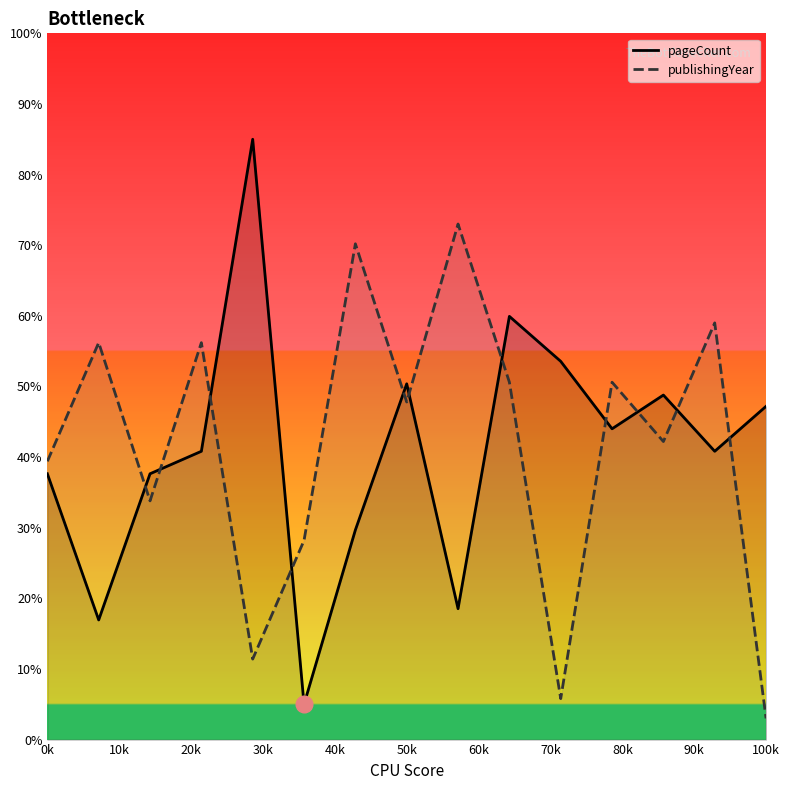

Which series has the widest spread of values?

pageCount